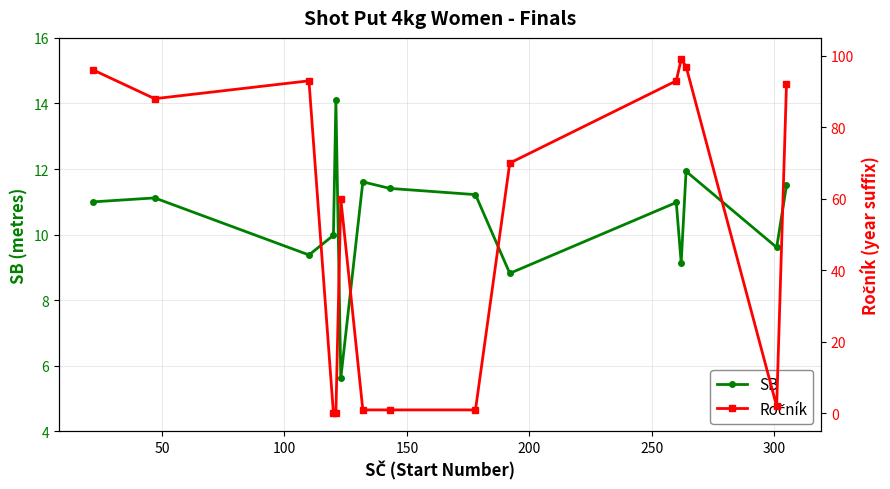

What is the value of the SB point at the 13th from the left?

11.9